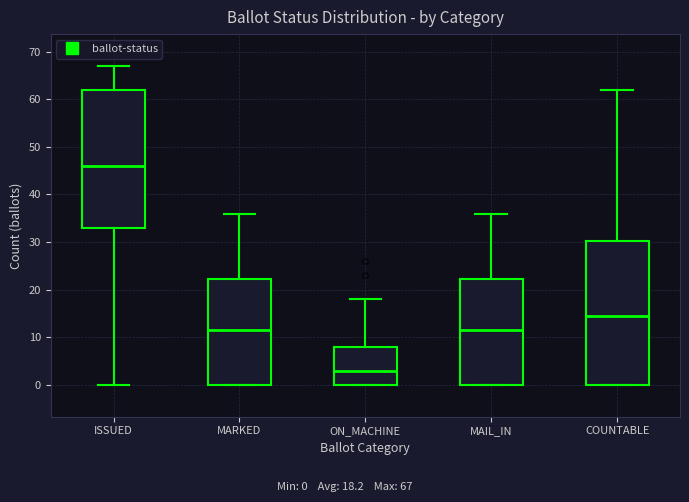

Reading left to right, transcribe this box plot: for each box, give where its median line is, the range the box spans, and where its two whiskers end, as read against the y-axis. The values are not printed on the chart, so give them approximately, as read against the axis.

ISSUED: median 46, box 33 to 62, whiskers 0 to 67
MARKED: median 12, box 0 to 22, whiskers 0 to 36
ON_MACHINE: median 3, box 0 to 8, whiskers 0 to 18
MAIL_IN: median 12, box 0 to 22, whiskers 0 to 36
COUNTABLE: median 15, box 0 to 30, whiskers 0 to 62